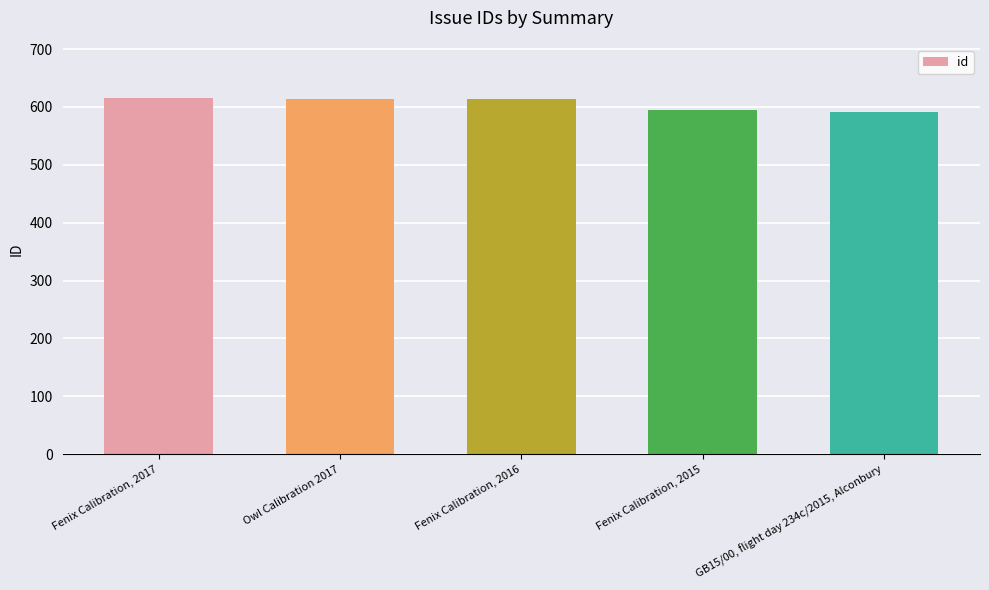

List the labels in order of value, smallest first.

GB15/00, flight day 234c/2015, Alconbury, Fenix Calibration, 2015, Fenix Calibration, 2016, Owl Calibration 2017, Fenix Calibration, 2017